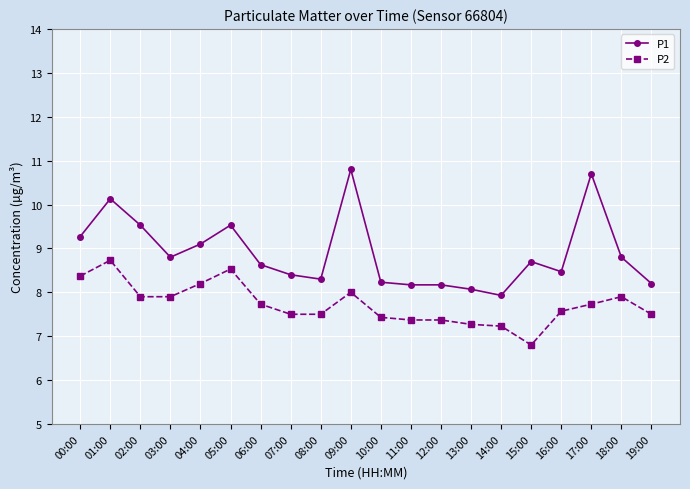

The P2 series shows 7.4 at 12:00. True or false?

True